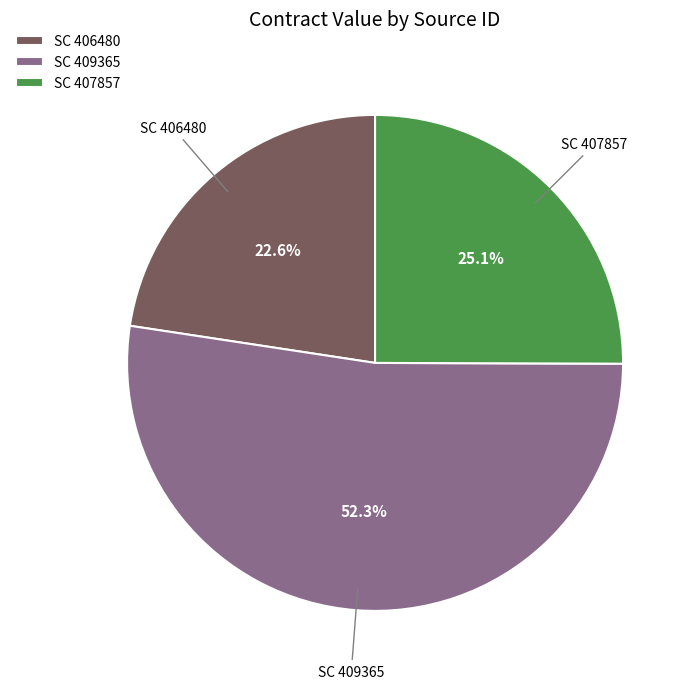

Which has a higher value, SC 409365 or SC 406480?

SC 409365